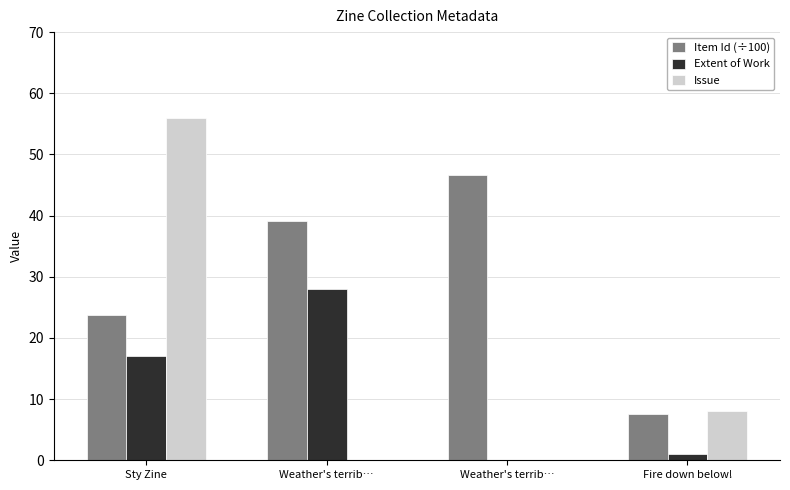

Are the bars grouped side by side (vs. stacked)?

Yes